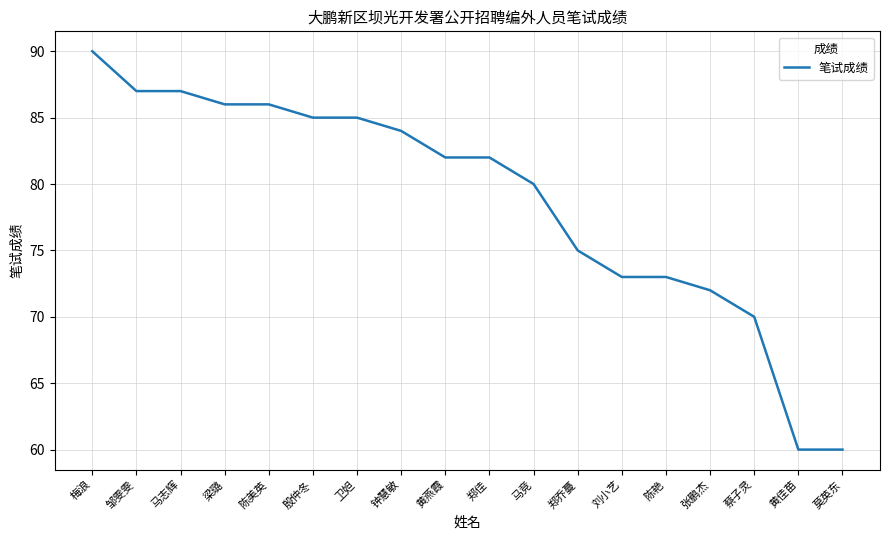

Reading right to left, transcribe all the data shown in this chart.

60	60	70	72	73	73	75	80	82	82	84	85	85	86	86	87	87	90